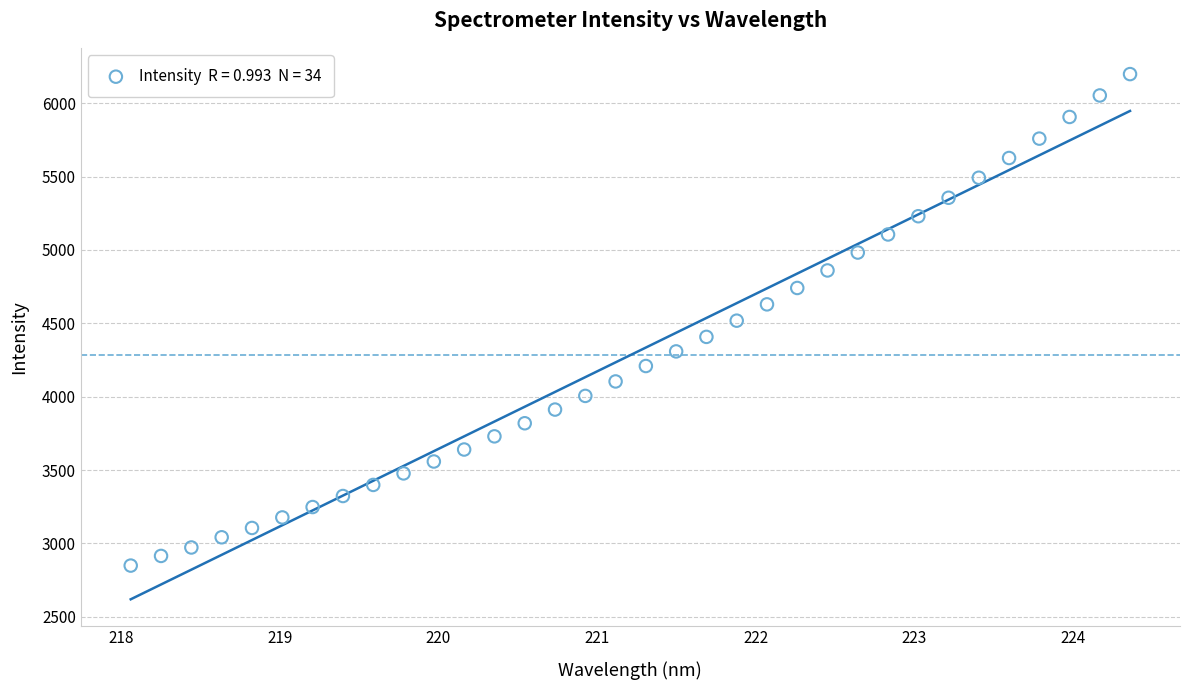

What is the range of X values (max minus min)?

6.3